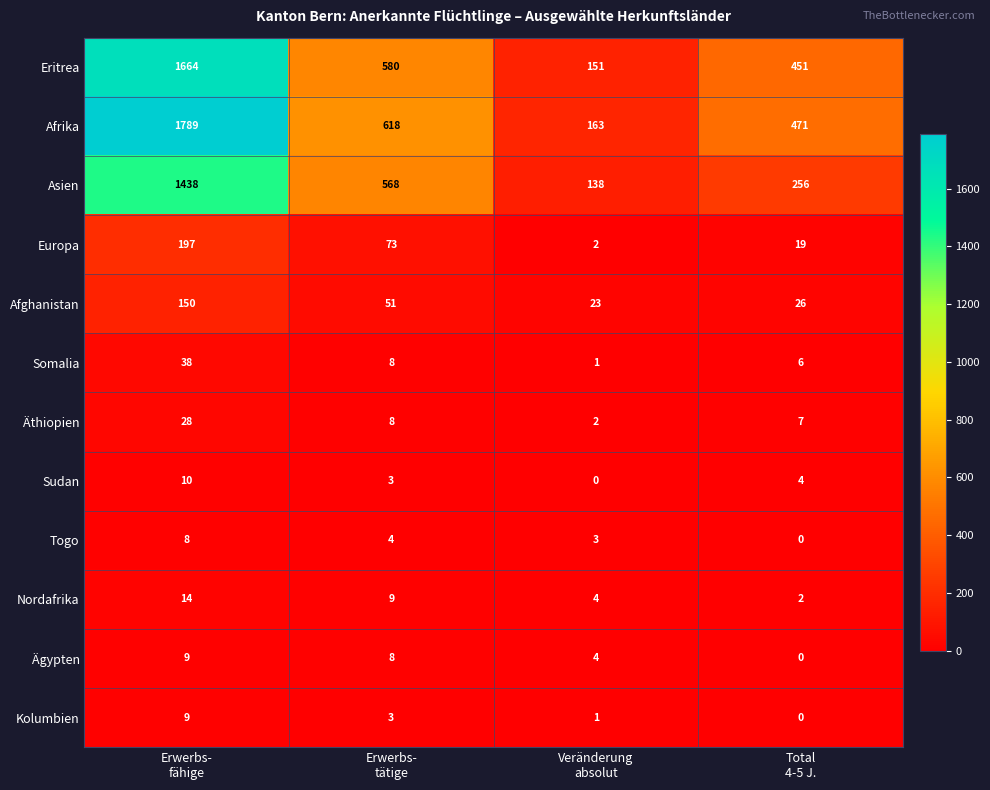

Which series has the largest total across all categories?

Afrika